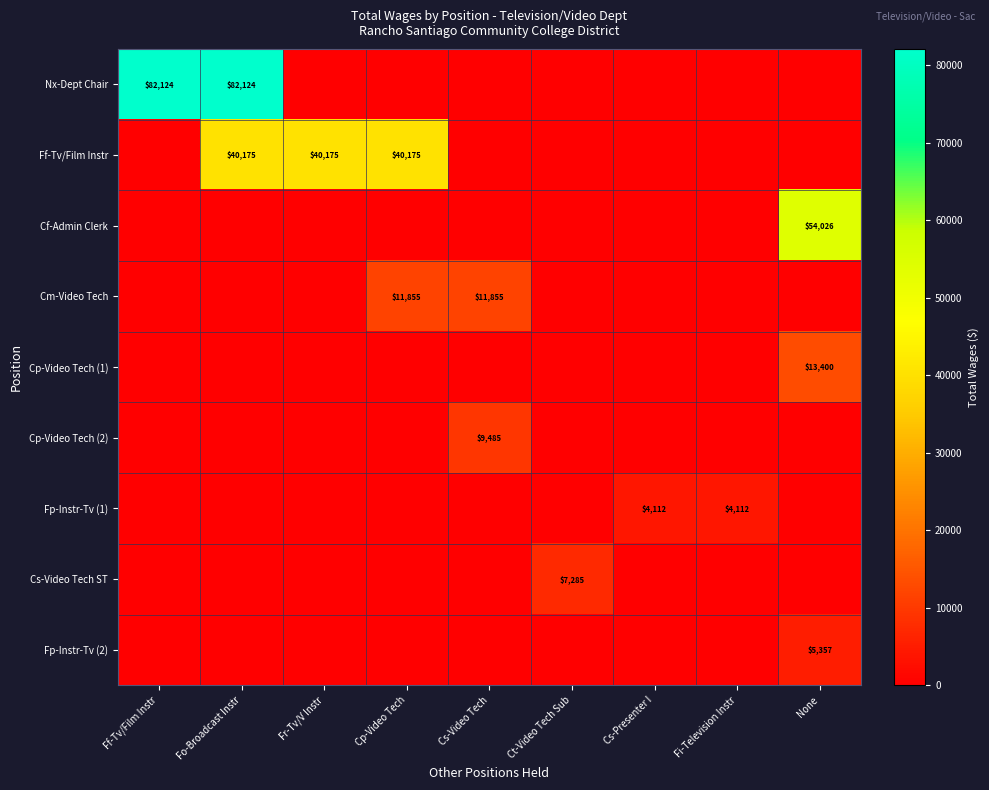

Count the number of data series in this chart.

9